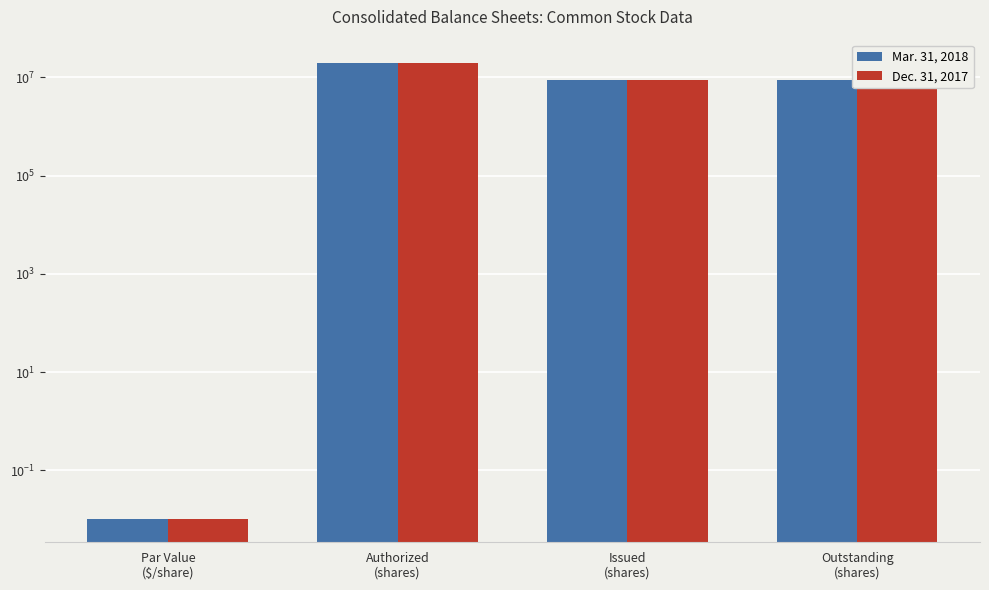

How many data points in Dec. 31, 2017 are above 8777988?

1